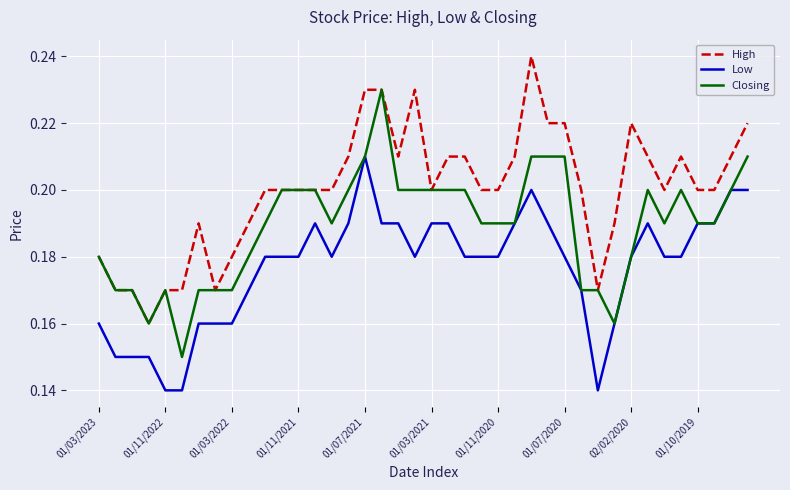

What are all the series names shown in the legend?

High, Low, Closing